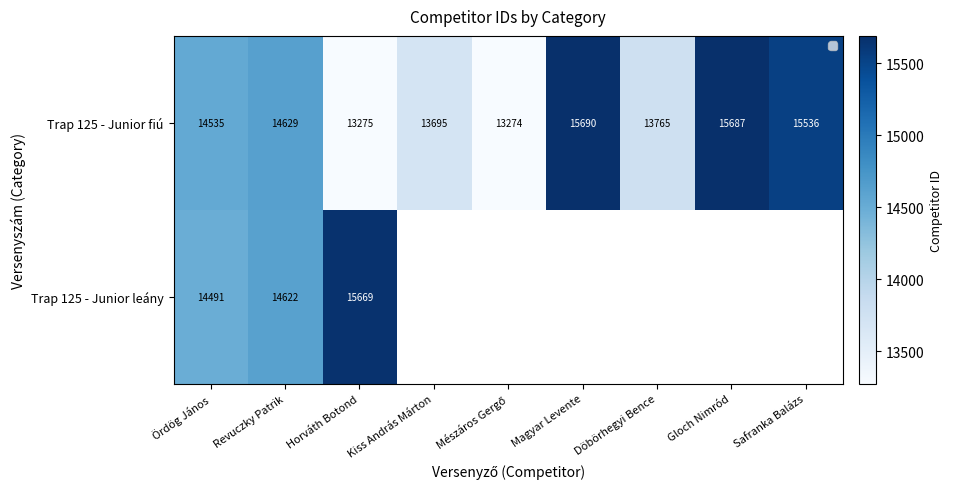

How many categories are shown in the chart?

9